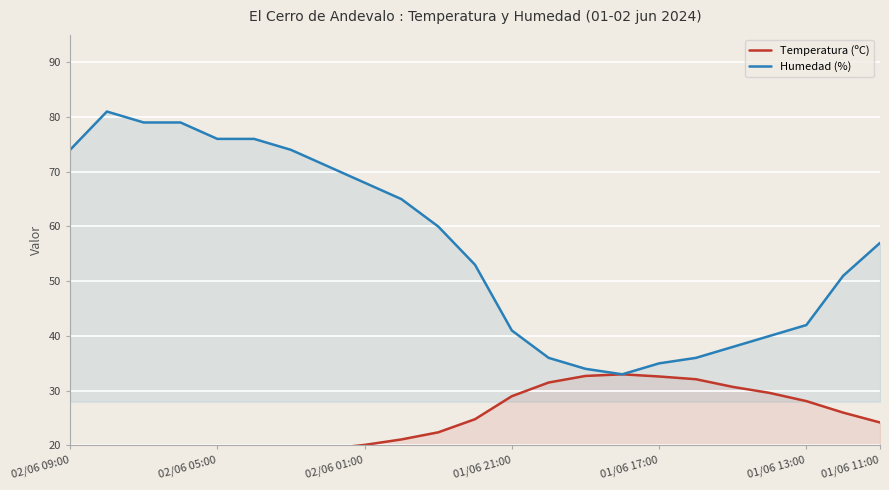

How many lines are shown in the chart?

2